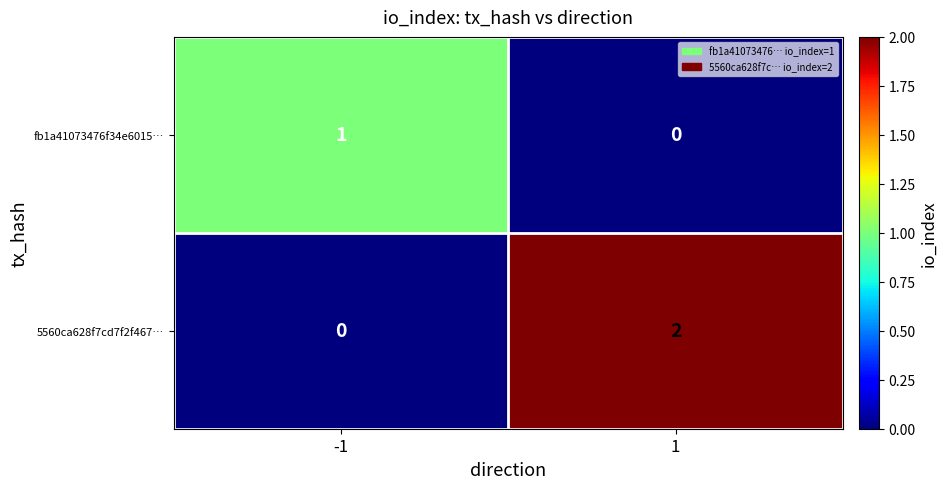

Reading left to right, extract all data points from this chart.

fb1a41073476f34e6015…: -1=1	1=0
5560ca628f7cd7f2f467…: -1=0	1=2